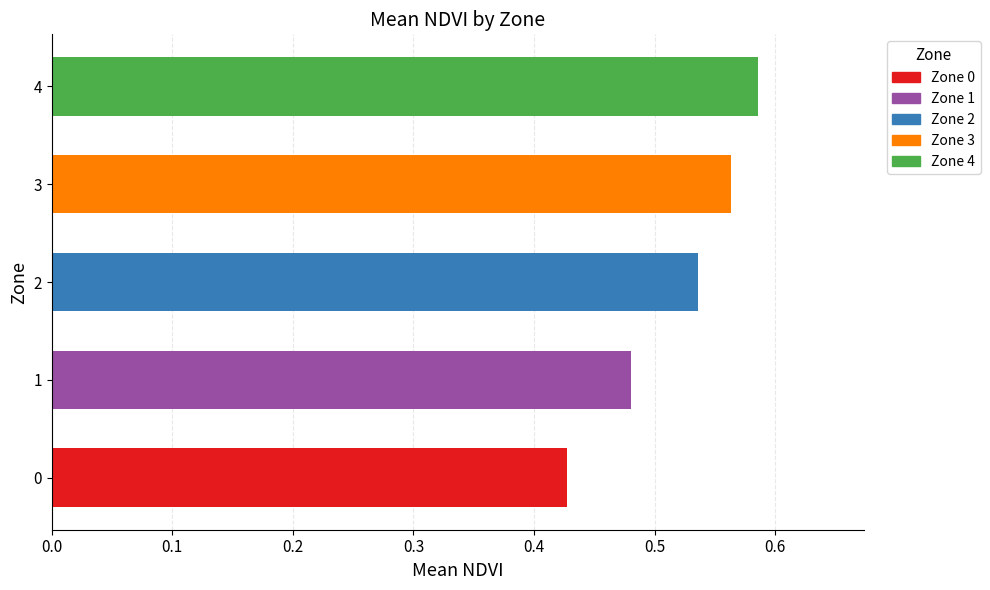

What is the change in value from 2 to 4?

+0.1